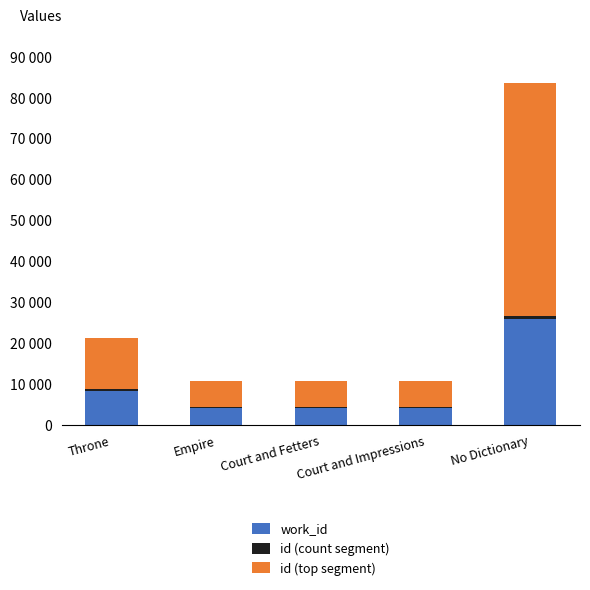

Are the bars grouped side by side (vs. stacked)?

No